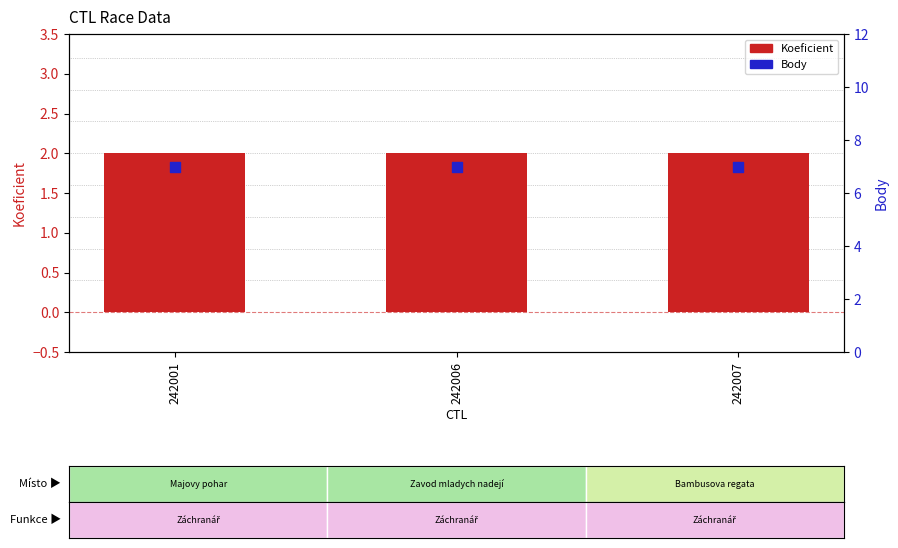

What is the total value across all series at 242006?

9